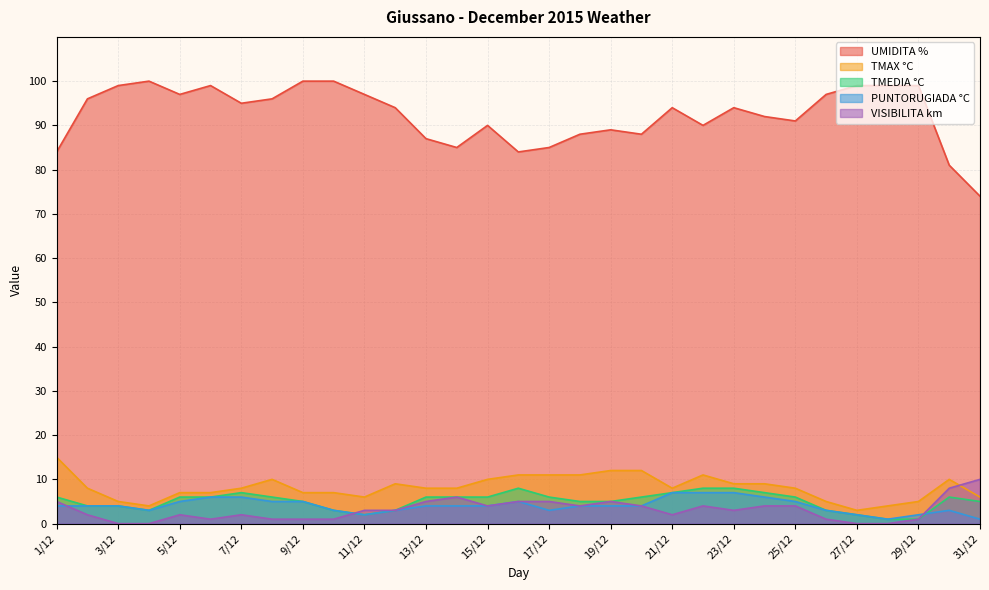

Which series changed the most between 11/12 and 20/12?

UMIDITA %